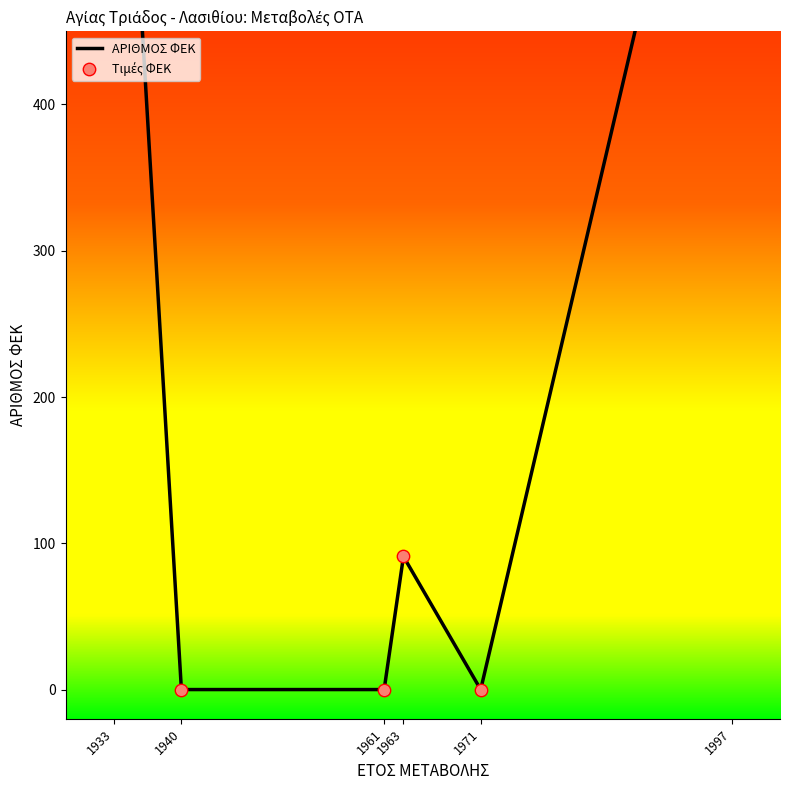

At which category is the sum across all series the highest?

1933